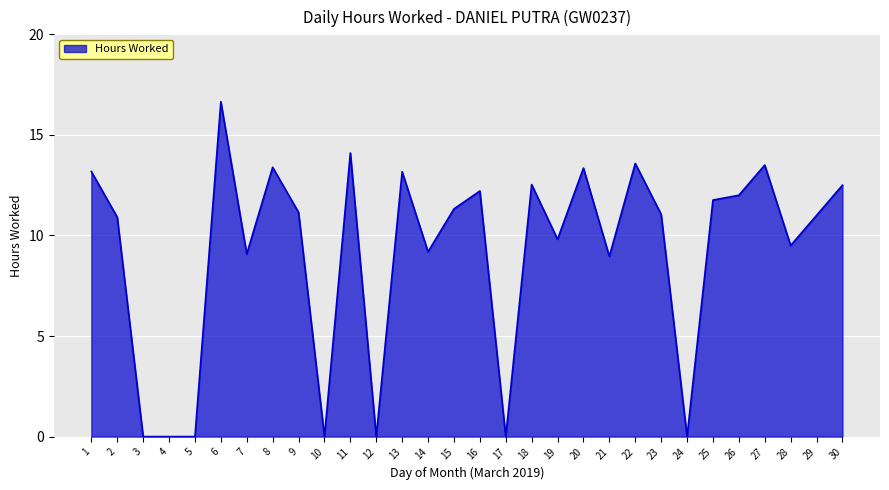

True or false: the data shows 9.2 at 14.

True